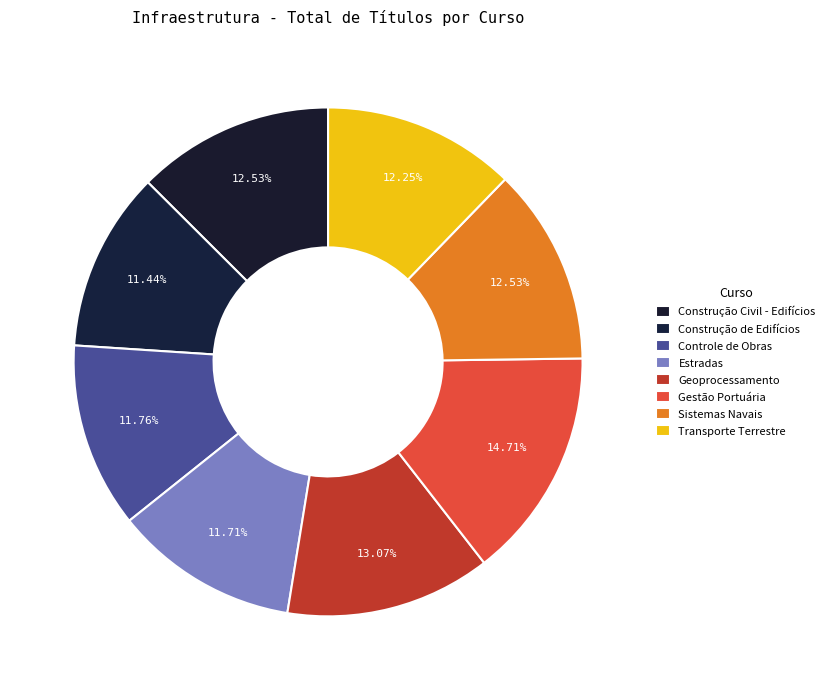

The Gestão Portuária slice represents 28% of the pie. True or false?

False